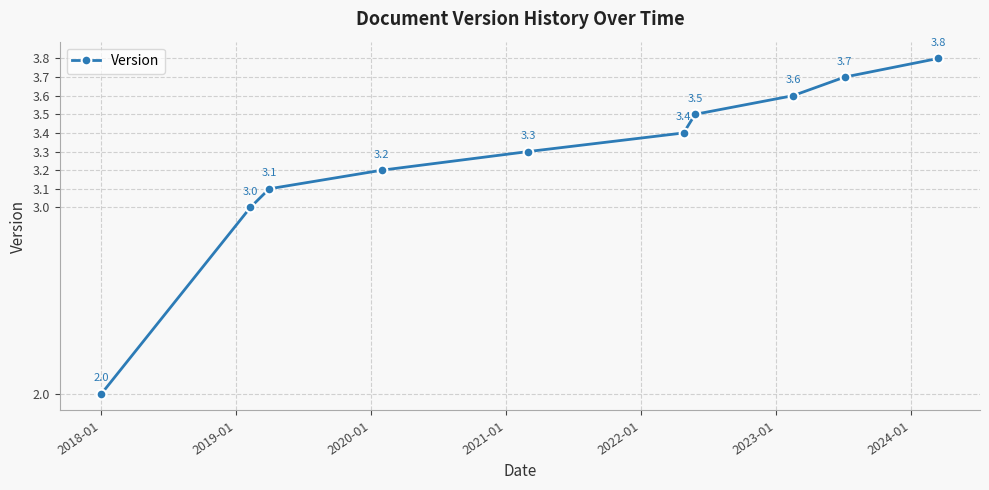

What is the value of the 6th point from the left?

3.4